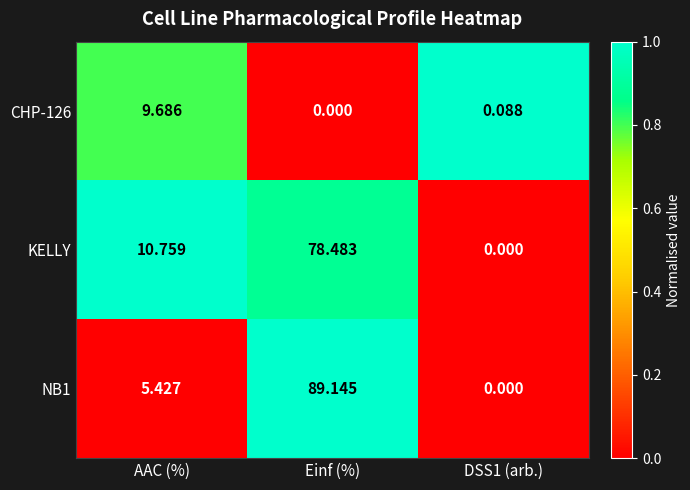

How many distinct data groups are displayed?

3